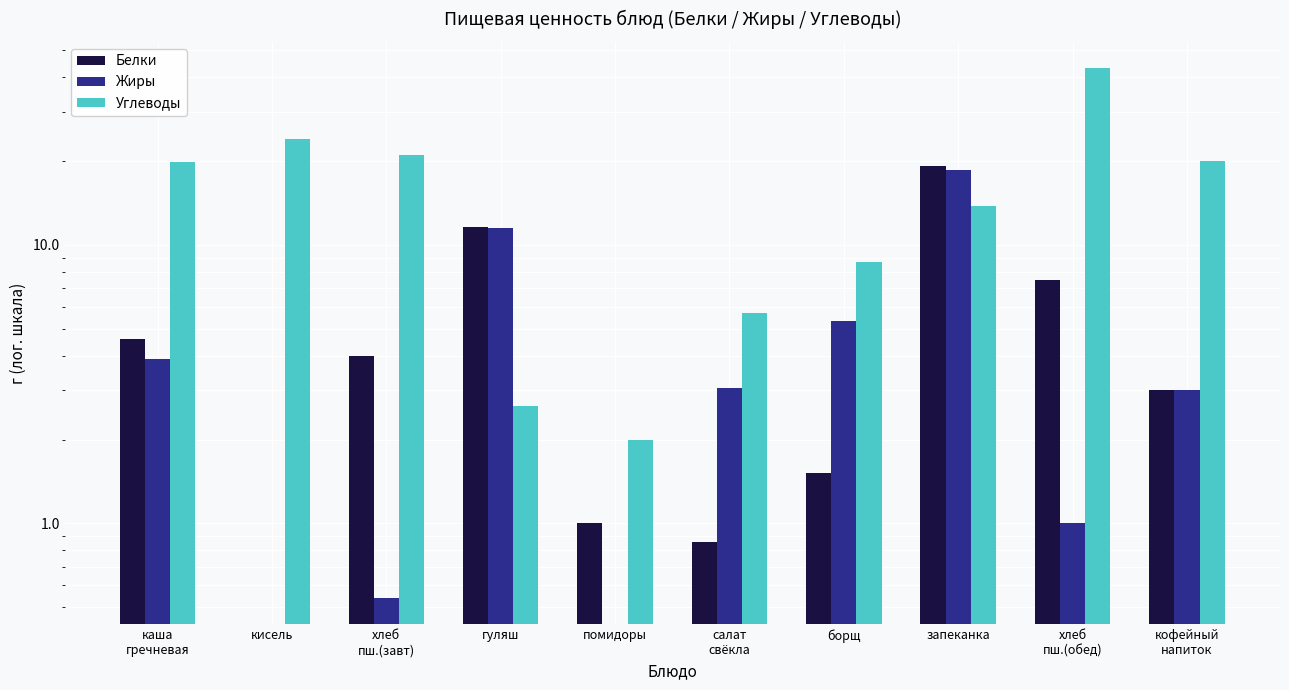

The value of Углеводы at салат
свёкла is 5.7. True or false?

True